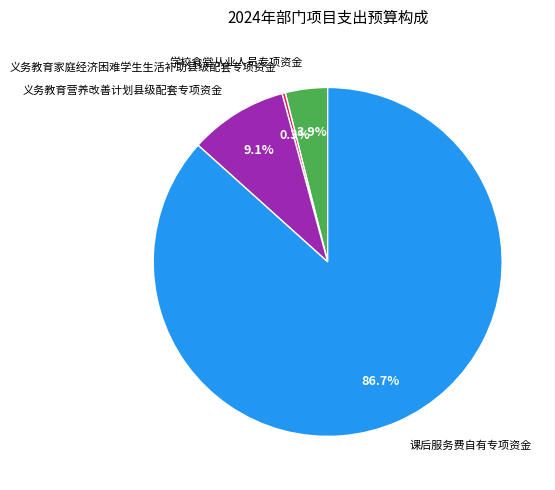

To the nearest percent, what is the difference between the largest and smallest slice percentages?

86%